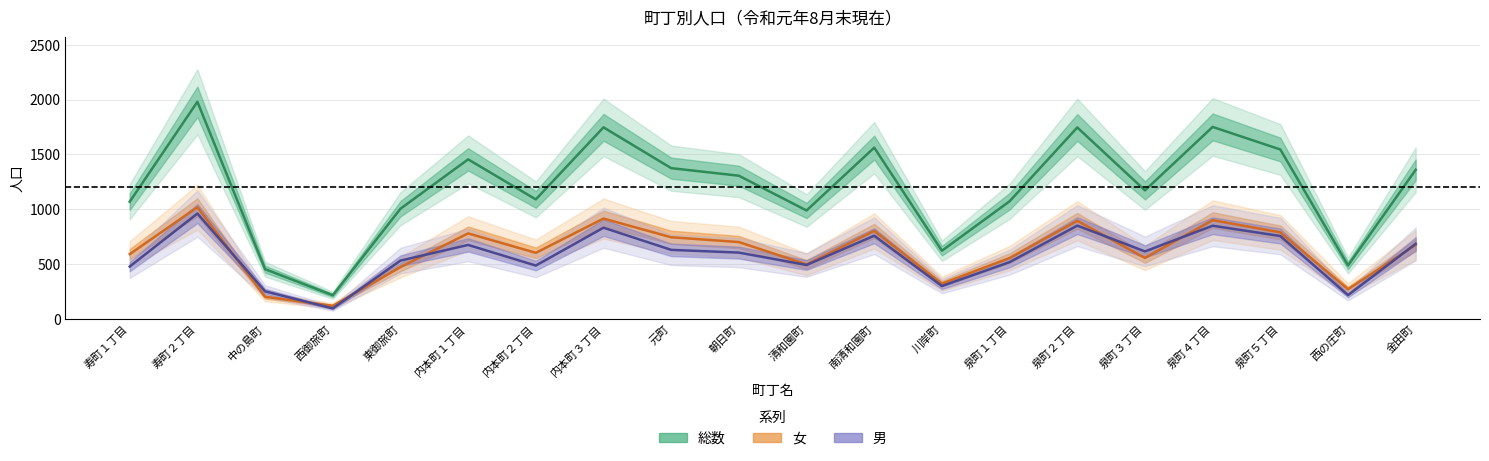

True or false: 女 has more than 0 points higher than both neighbors.

True